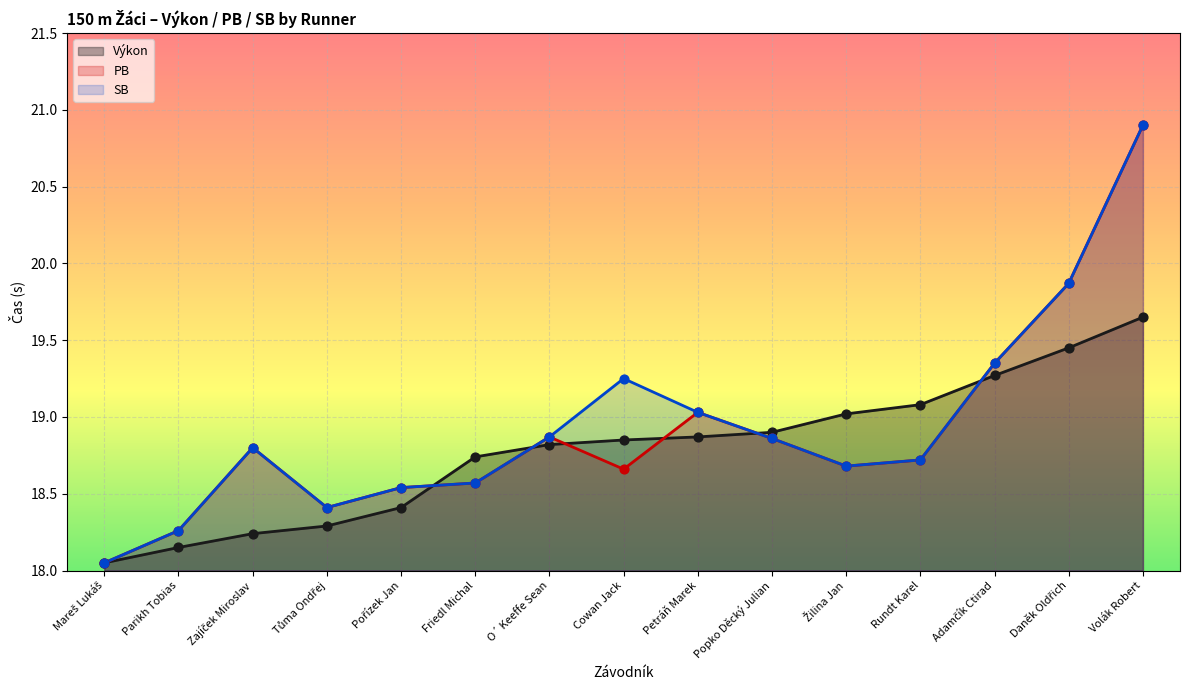

Which series has the widest spread of Y values?

PB